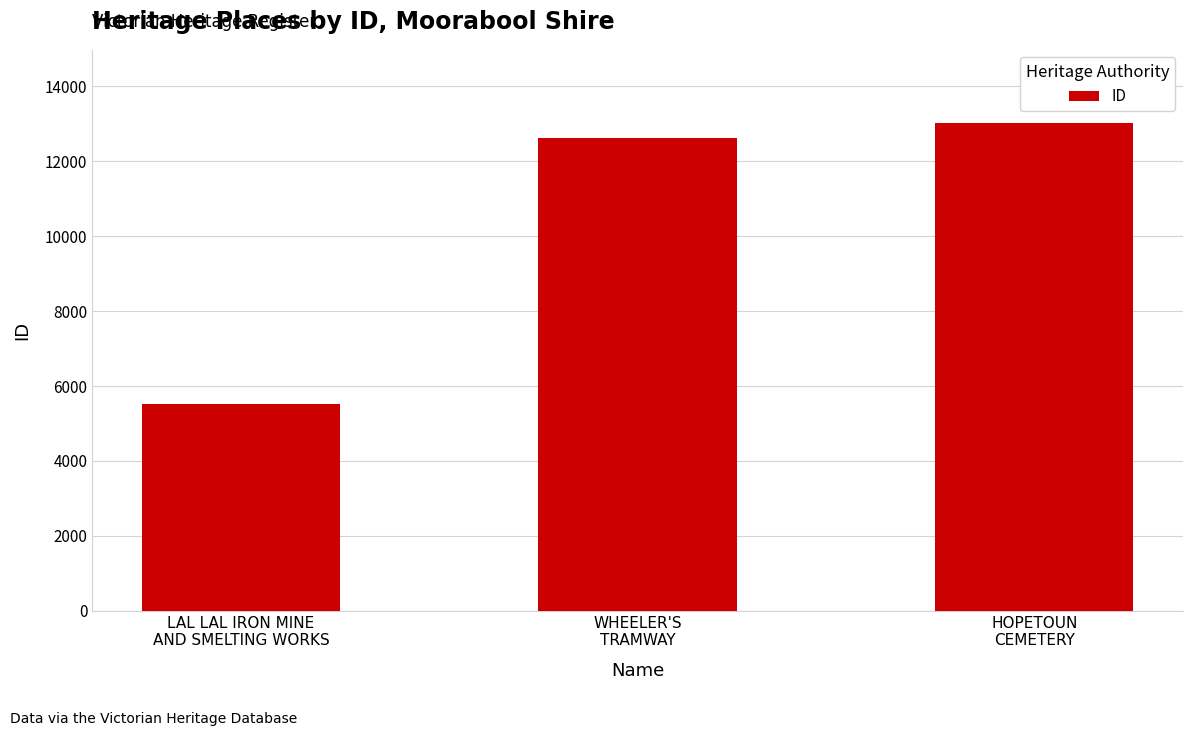

Which has a higher value, HOPETOUN
CEMETERY or WHEELER'S
TRAMWAY?

HOPETOUN
CEMETERY